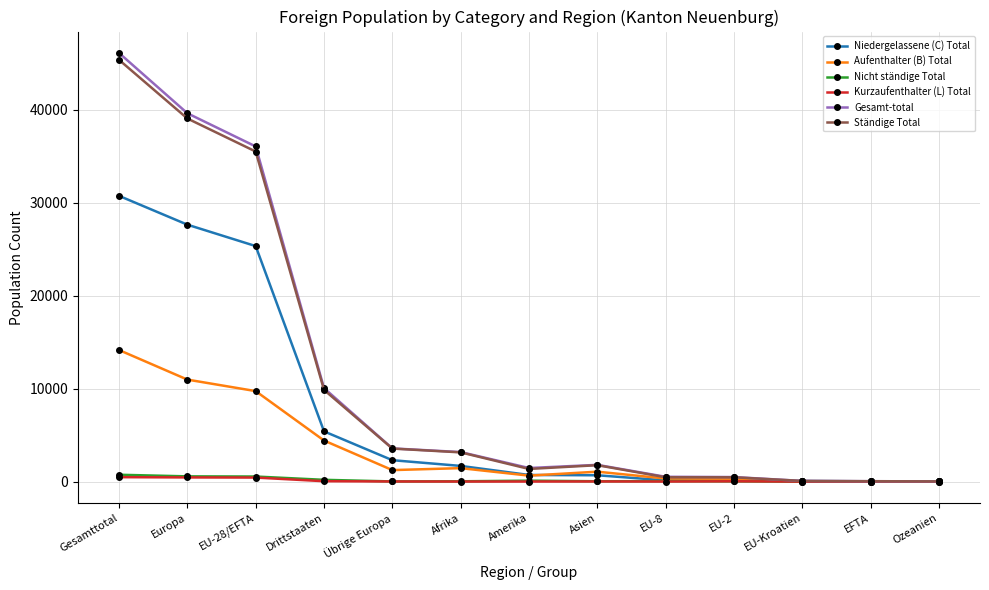

What is the label of the 3rd point from the right?

EU-Kroatien